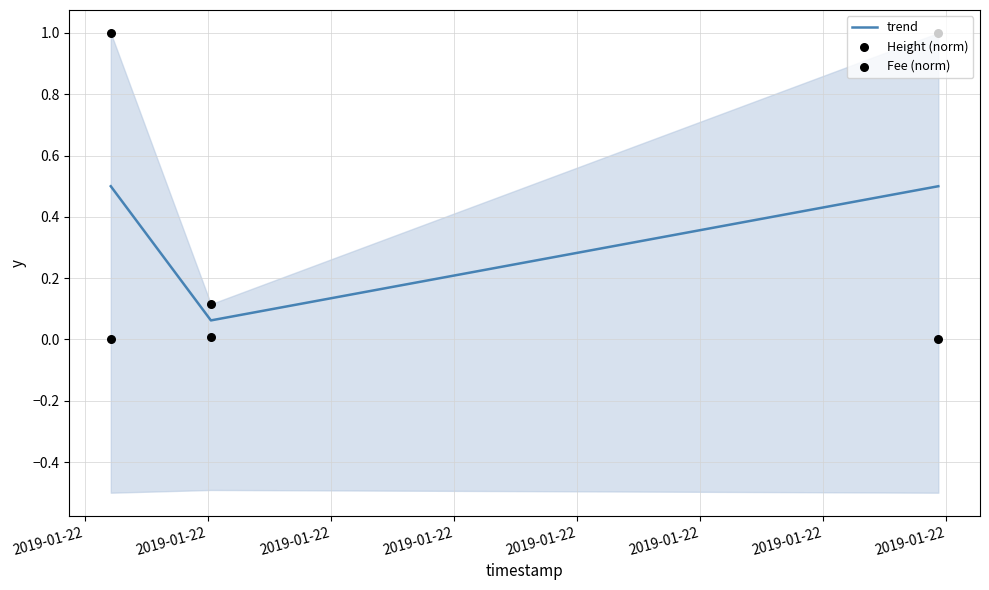

Is the value of Fee (norm) at 2019-01-22 greater than the value of Height (norm) at 2019-01-22?

Yes